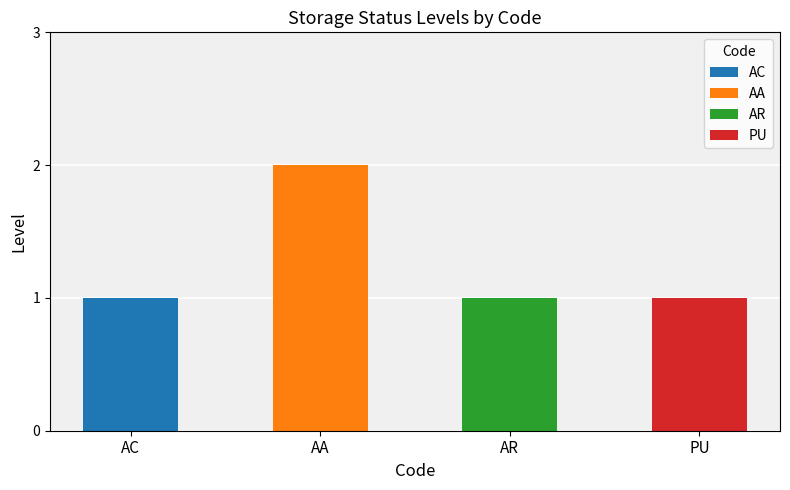

What is the label of the 4th bar from the left?

PU